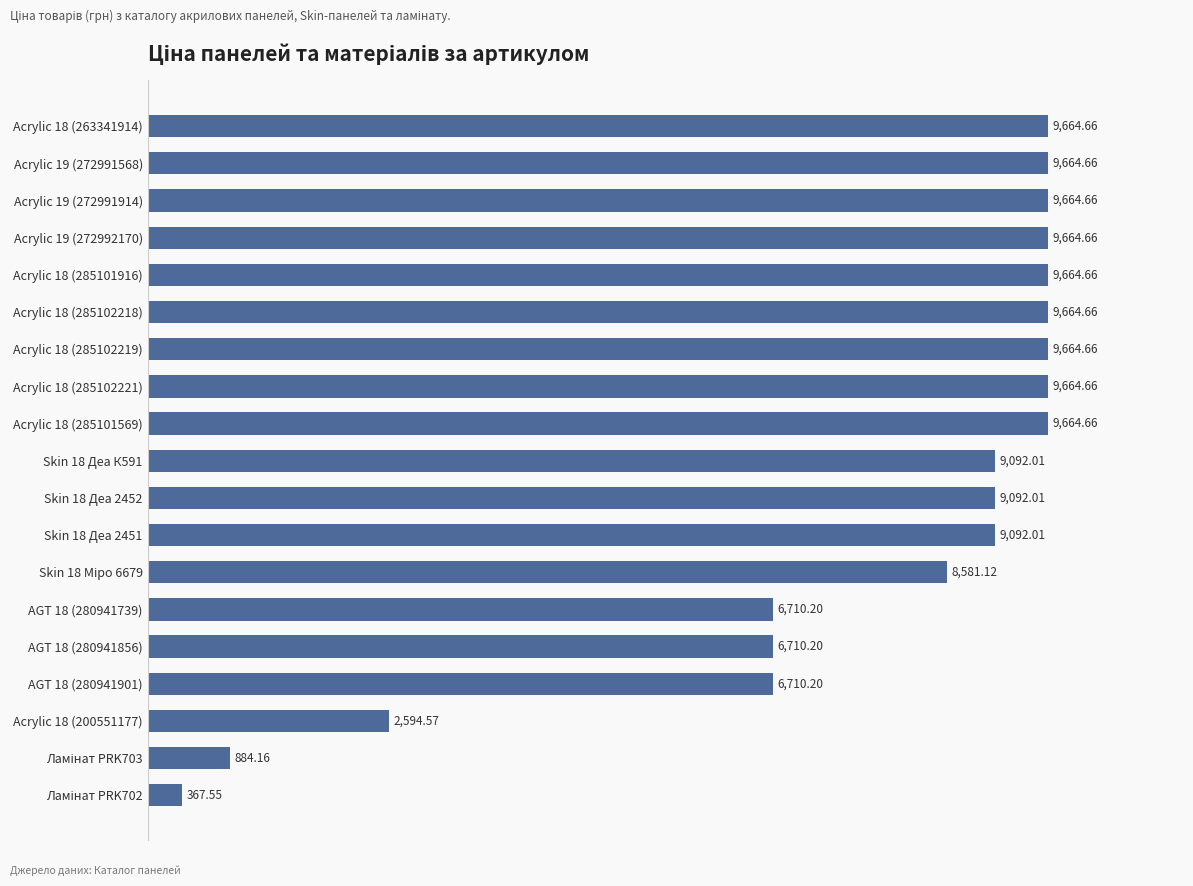

Between AGT 18 (280941739) and Skin 18 Деа 2452, which is larger?

Skin 18 Деа 2452